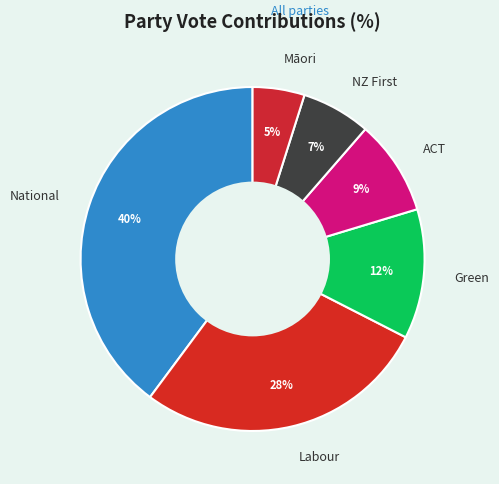

How many slices are in this pie chart?

6